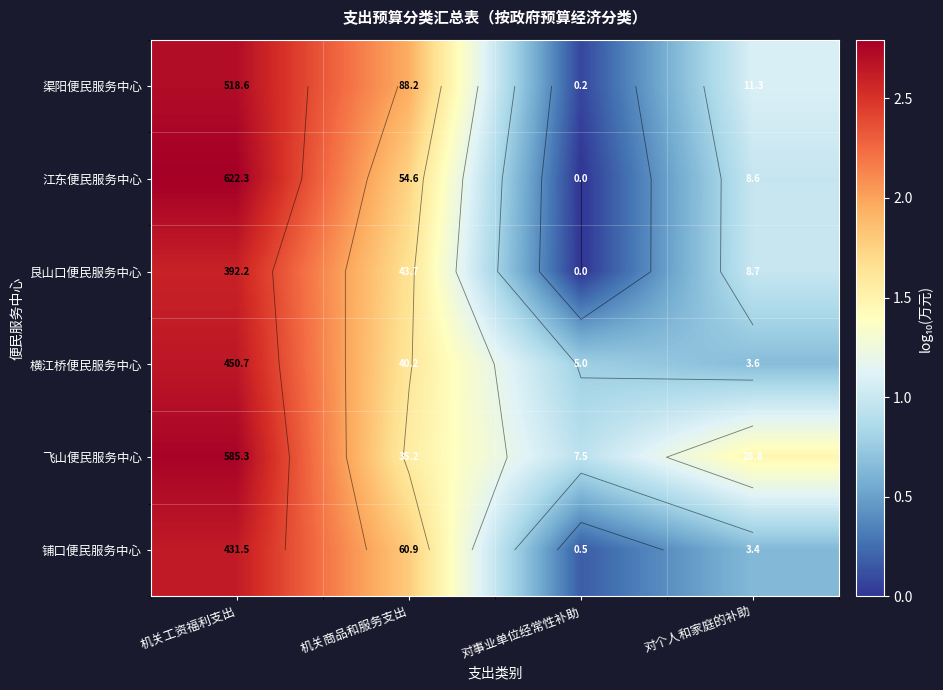

At how many categories does at least one series exceed 2?

1